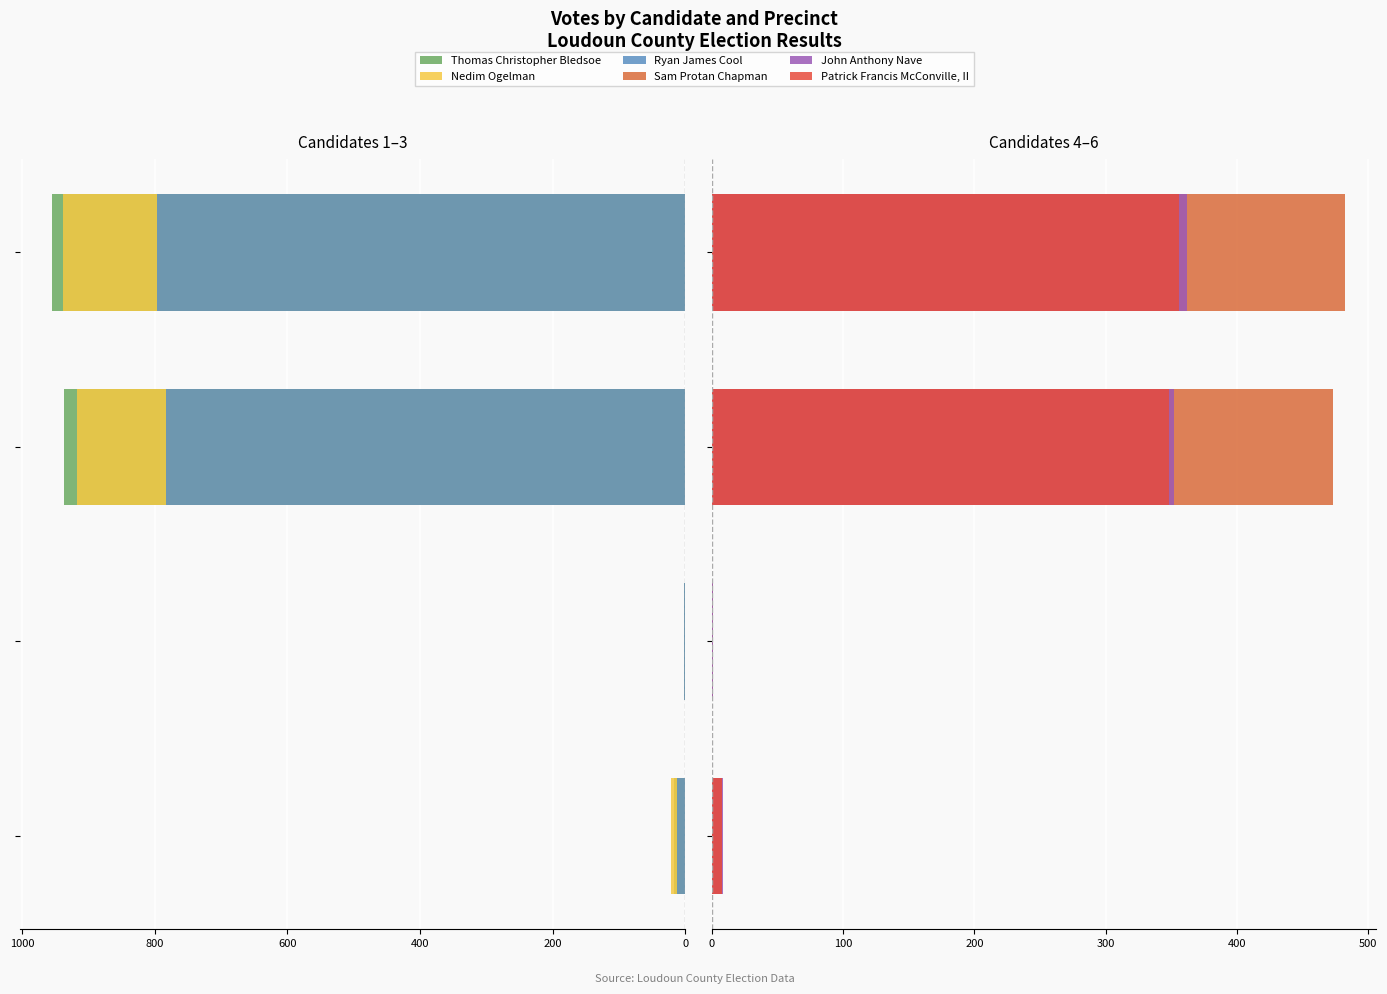

At 600, list the series in order from smallest to largest.

Patrick Francis McConville, II, John Anthony Nave, Sam Protan Chapman, Ryan James Cool, Nedim Ogelman, Thomas Christopher Bledsoe